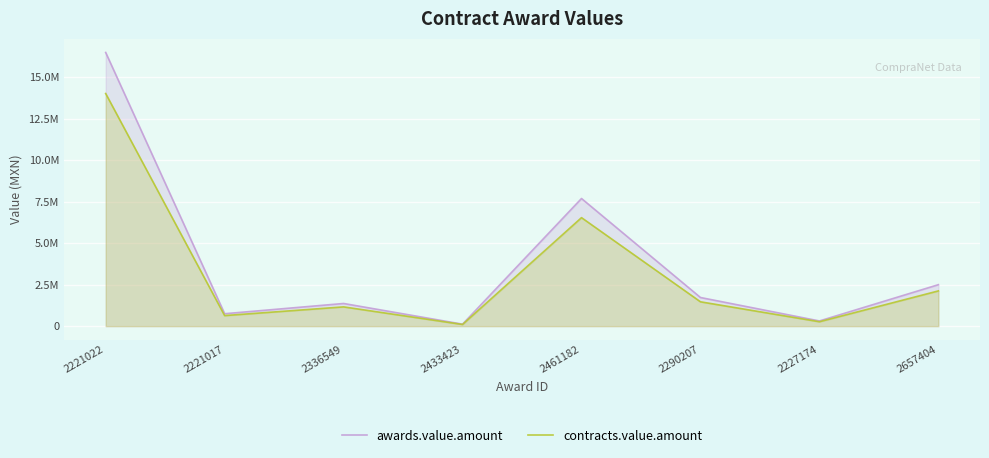

Reading right to left, what are all the values shown in this chart?

awards.value.amount: 2657404=2500000.0	2227174=313848.0	2290207=1727580.0	2461182=7696000.0	2433423=120000.0	2336549=1367224.1	2221017=750000.0	2221022=16500000.0
contracts.value.amount: 2657404=2125000.0	2227174=266770.8	2290207=1468443.0	2461182=6541600.0	2433423=102000.0	2336549=1162140.5	2221017=637500.0	2221022=14025000.0